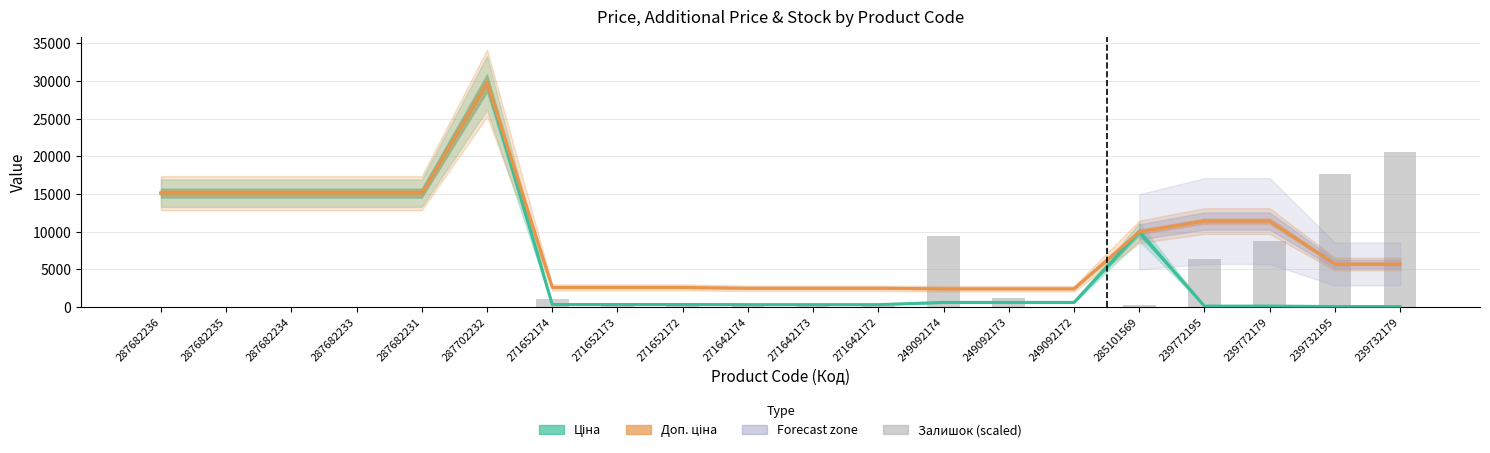

At which label does Ціна first exceed 603?

287682236